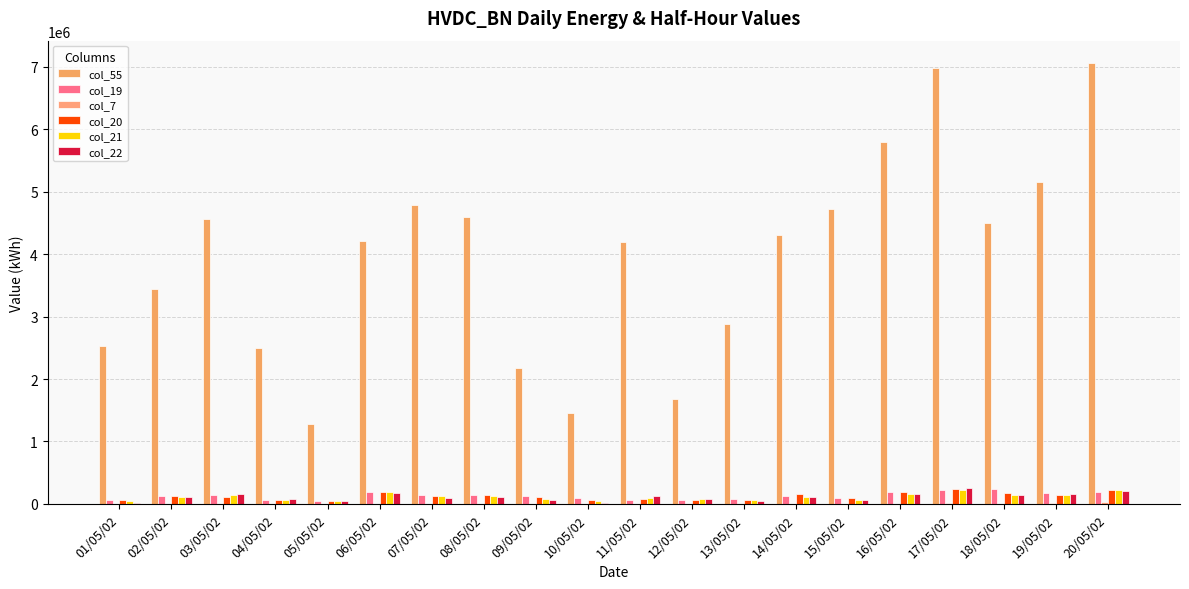

Are the bars horizontal?

No